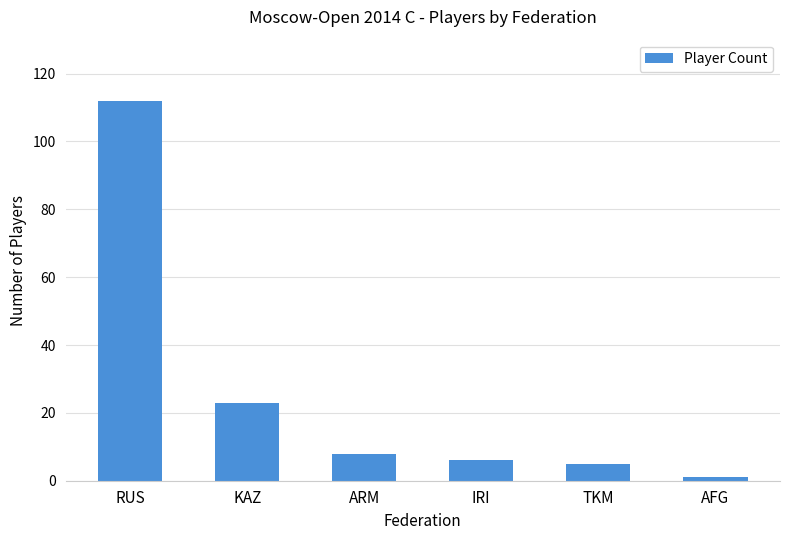

What is the label of the 2nd bar from the right?

TKM